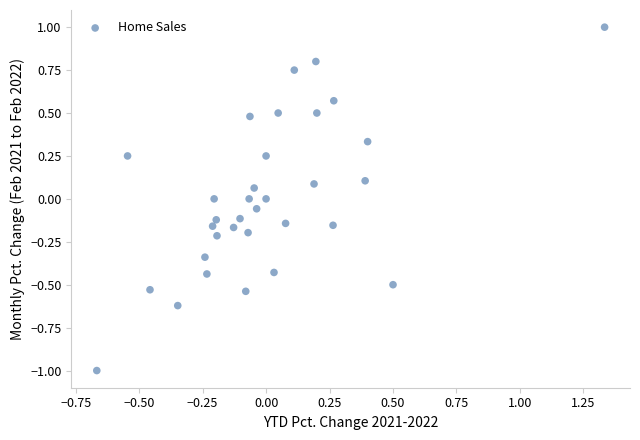

What is the range of Y values (max minus min)?

2.0